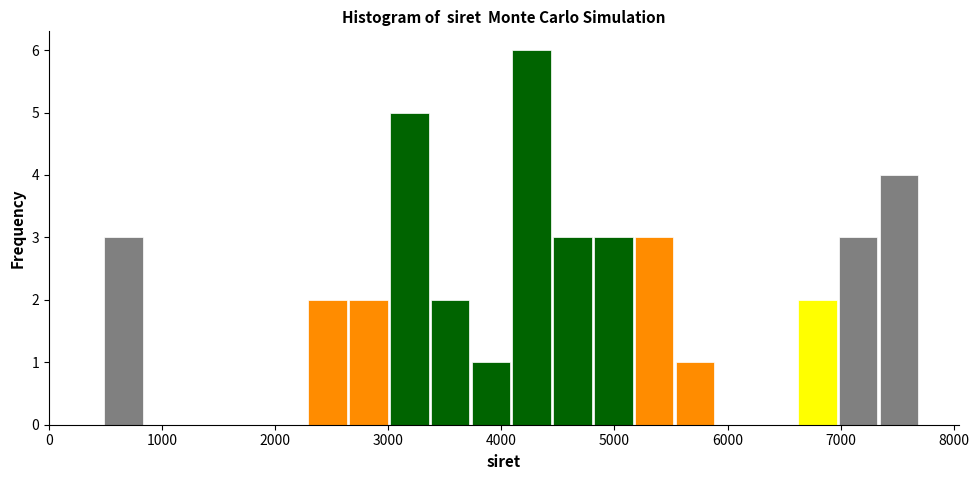

Around what value on the x-axis is the tallest bar? Give the approximate position of its centre, as read against the axis.

4300